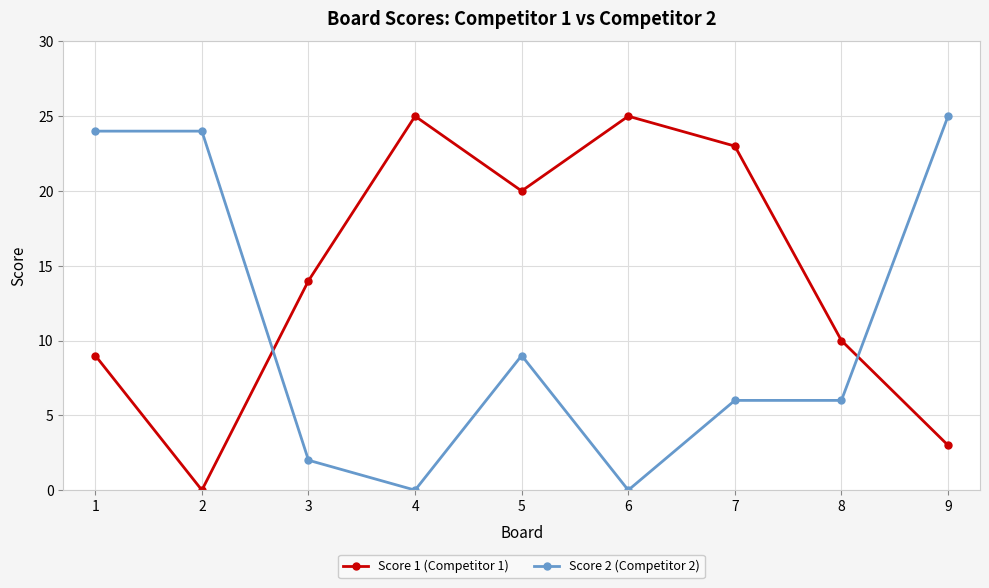

What is the difference between the highest and lowest values at 3?

12